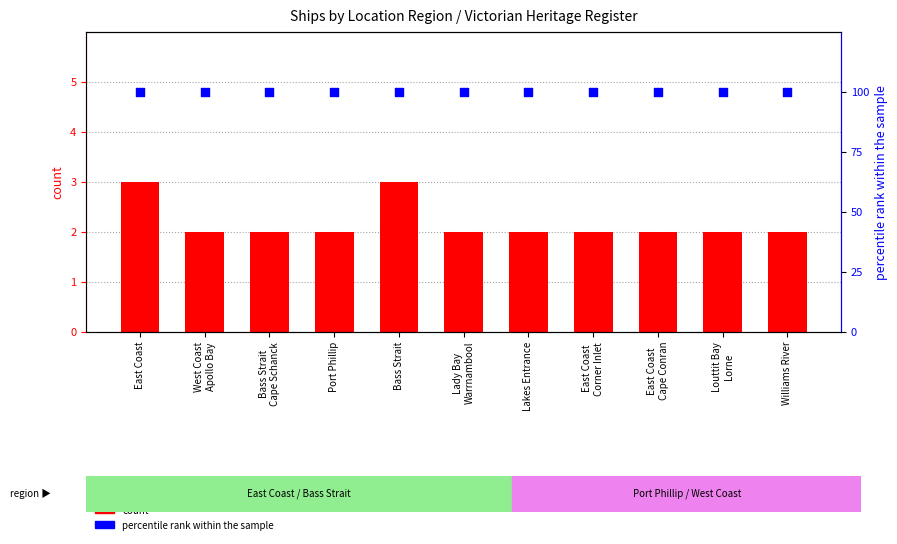

Which series reaches the maximum Y coordinate?

percentile rank within the sample